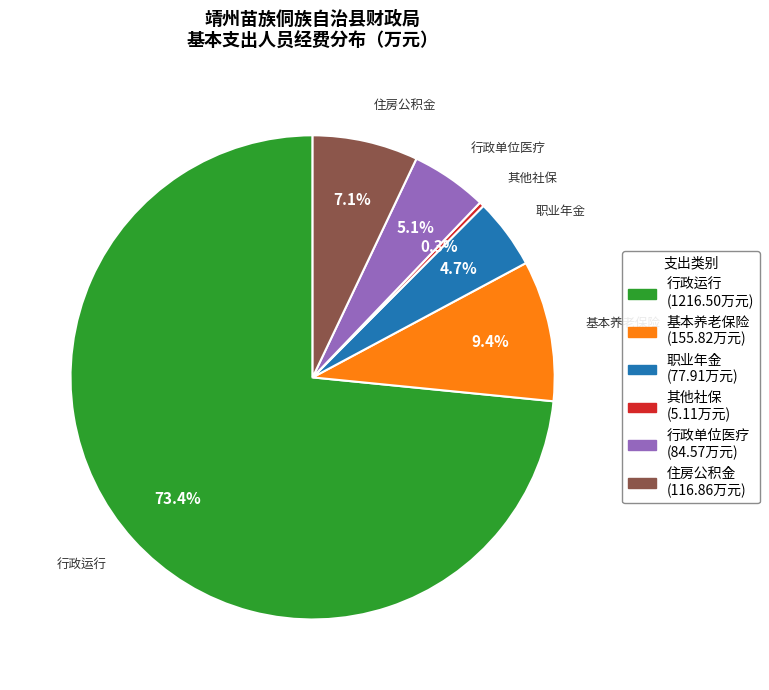

Combined, what portion of the pie is 行政运行 and 基本养老保险?

82.8%